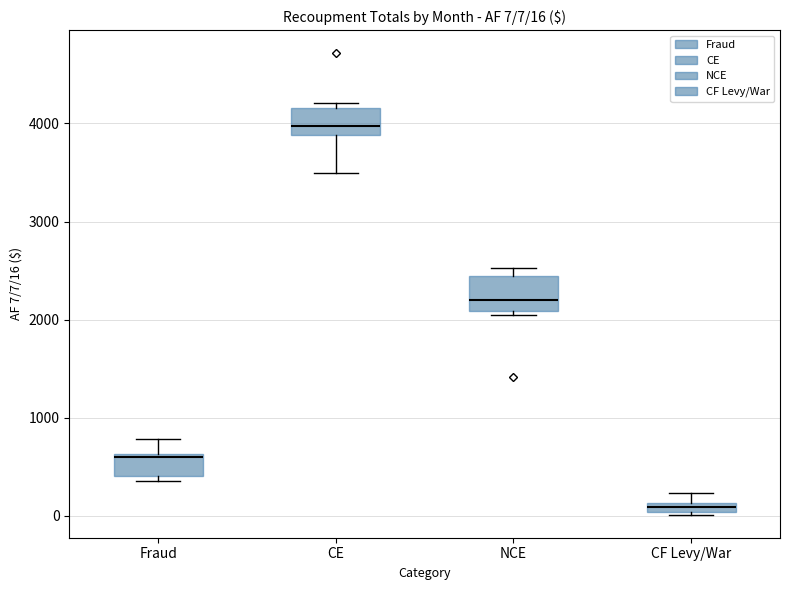

Which box has the lowest median line?

CF Levy/War